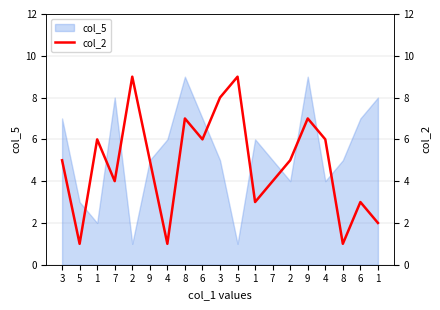

Which label corresponds to the largest value in the chart?

2